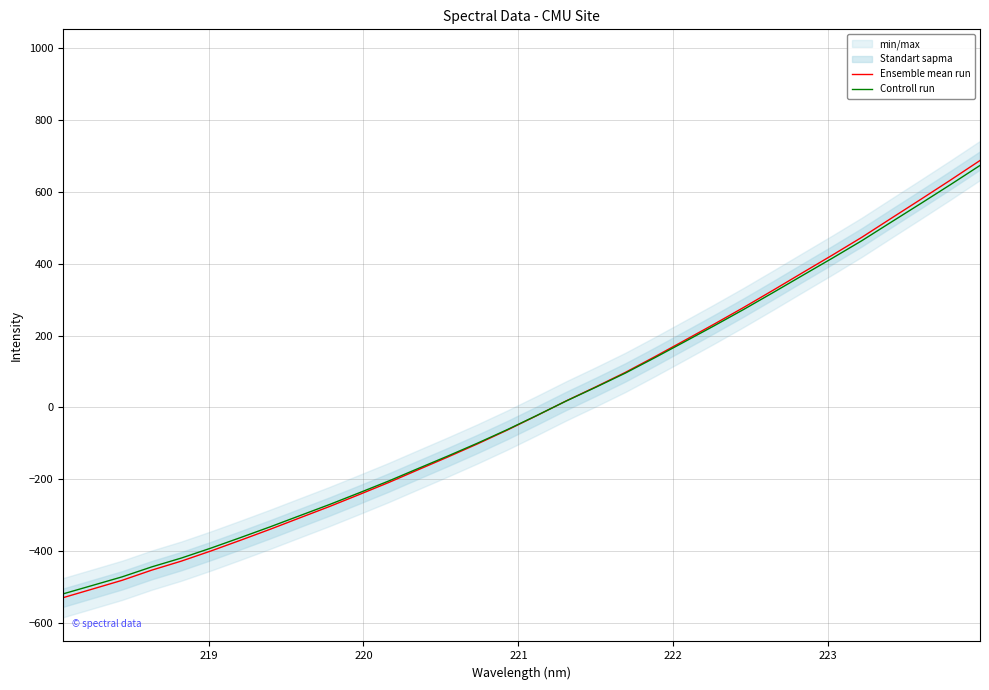

What is the lowest value of the Controll run series?

-518.3